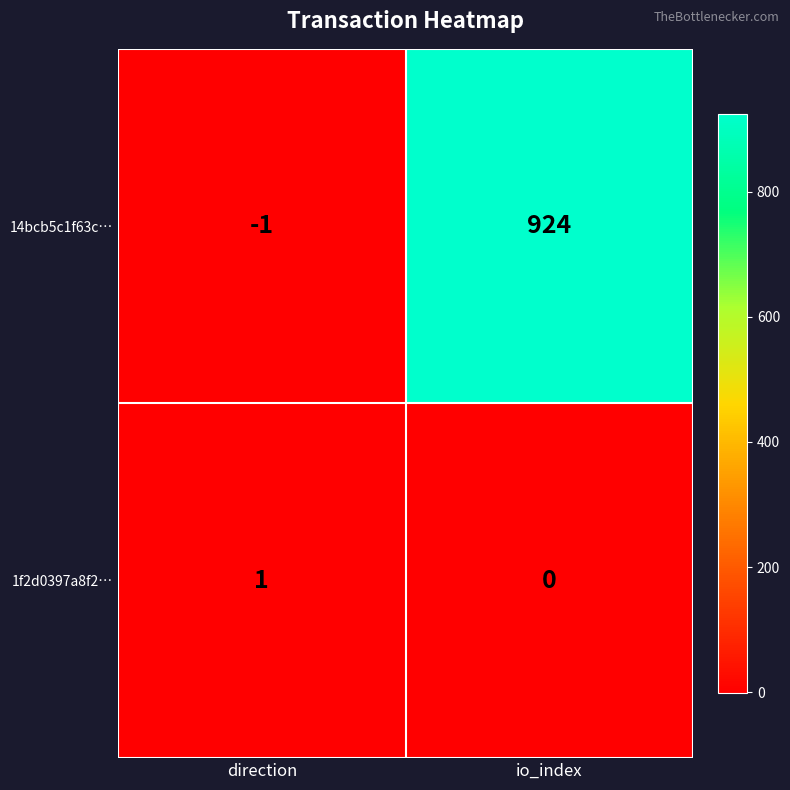

At how many categories does at least one series exceed 158?

1